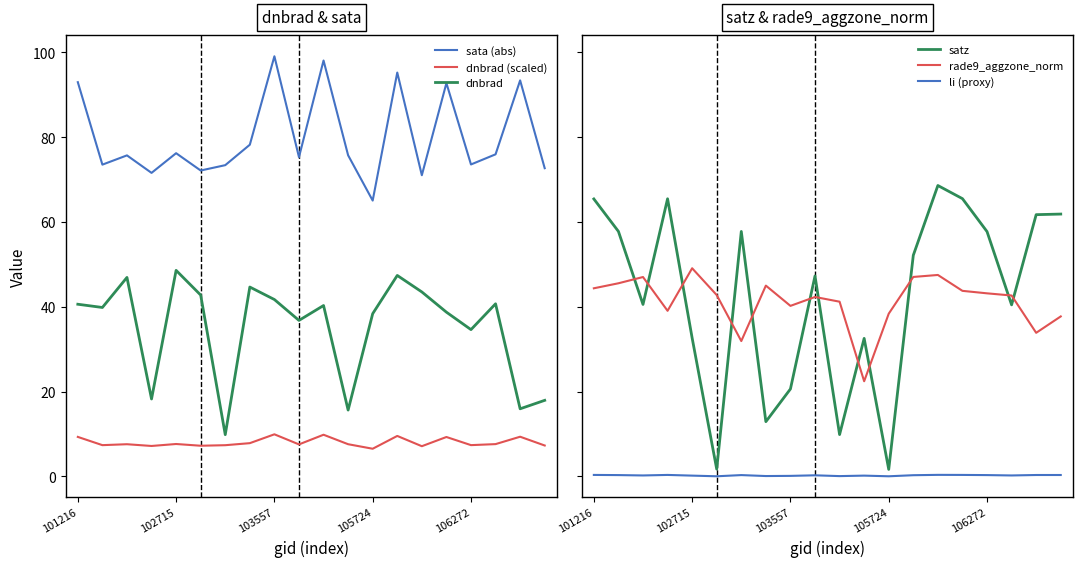

Between 11 and 15, which is larger?

15